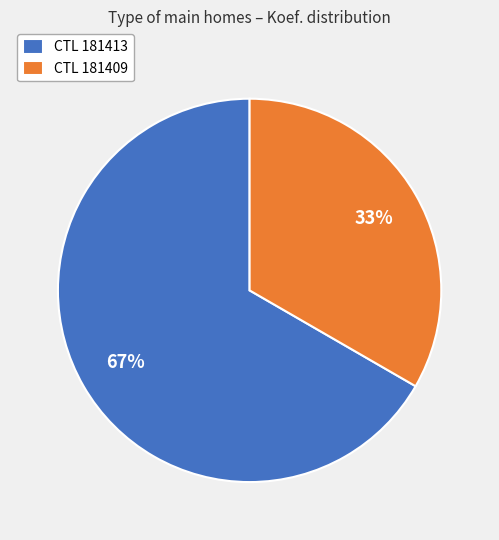

Approximately how many times larger is the value at CTL 181409 compared to CTL 181413?

0.5